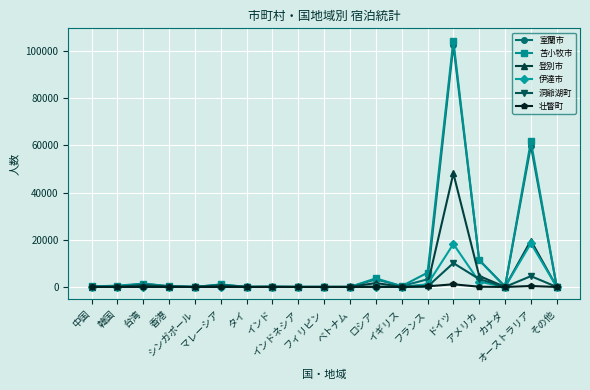

What is the greatest value displayed?

104460